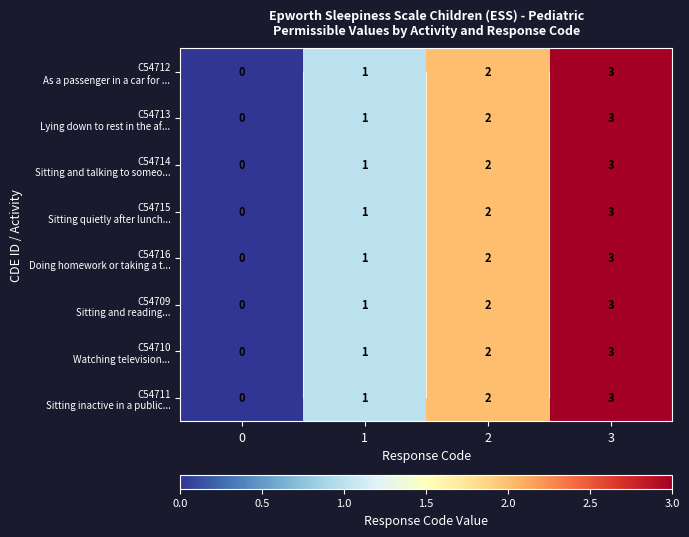

Rank the series by their maximum value, from highest to lowest.

C54712 As a passenger in a car for ..., C54713 Lying down to rest in the af..., C54714 Sitting and talking to someo..., C54715 Sitting quietly after lunch..., C54716 Doing homework or taking a t..., C54709 Sitting and reading..., C54710 Watching television..., C54711 Sitting inactive in a public...